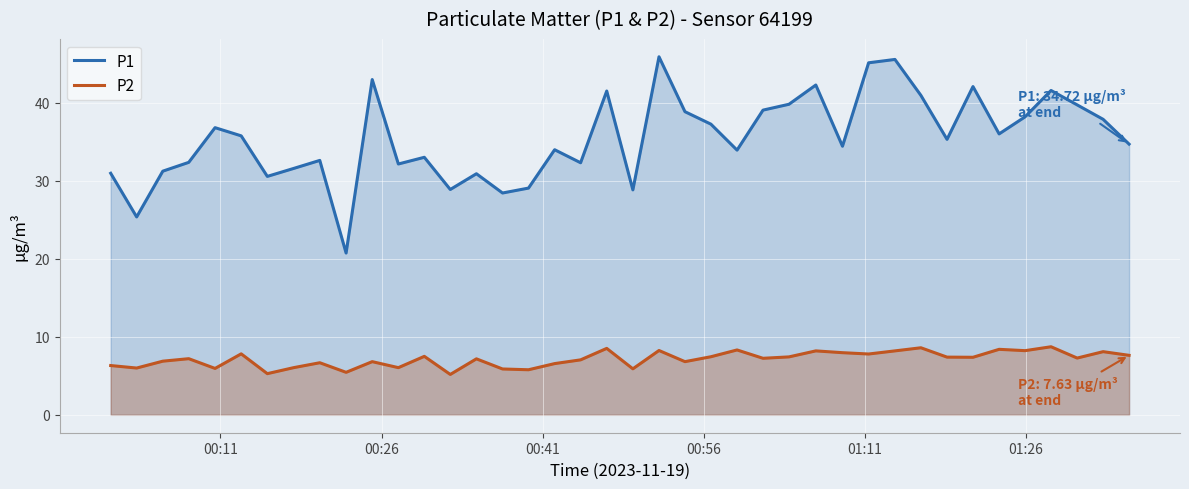

Reading right to left, what are all the values shown in this chart?

P1: 34.7	37.9	39.8	41.6	38.2	36.0	42.1	35.3	41.0	45.6	45.1	34.5	42.3	39.8	39.1	34.0	37.3	38.9	45.9	28.9	41.5	32.3	34.0	29.1	28.4	30.9	28.9	33.0	32.2	43.0	20.8	32.6	31.6	30.6	35.8	36.8	32.4	31.2	25.4	31.0
P2: 7.6	8.1	7.3	8.7	8.2	8.4	7.4	7.4	8.6	8.2	7.8	8.0	8.2	7.4	7.2	8.3	7.5	6.8	8.2	5.9	8.5	7.0	6.6	5.8	5.9	7.2	5.2	7.5	6.0	6.8	5.5	6.7	6.0	5.3	7.8	6.0	7.2	6.9	6.0	6.3